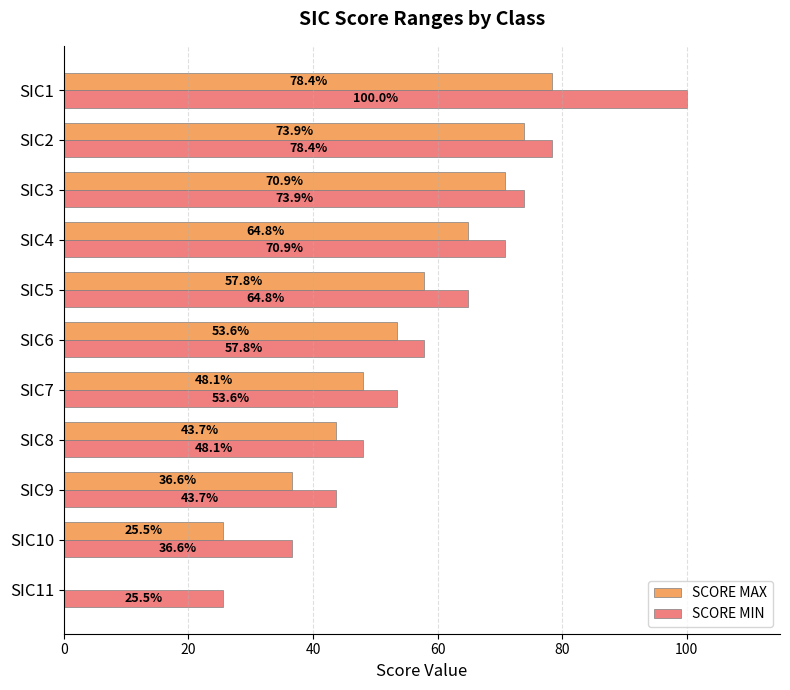

The SCORE MIN series shows 97.2 at SIC3. True or false?

False